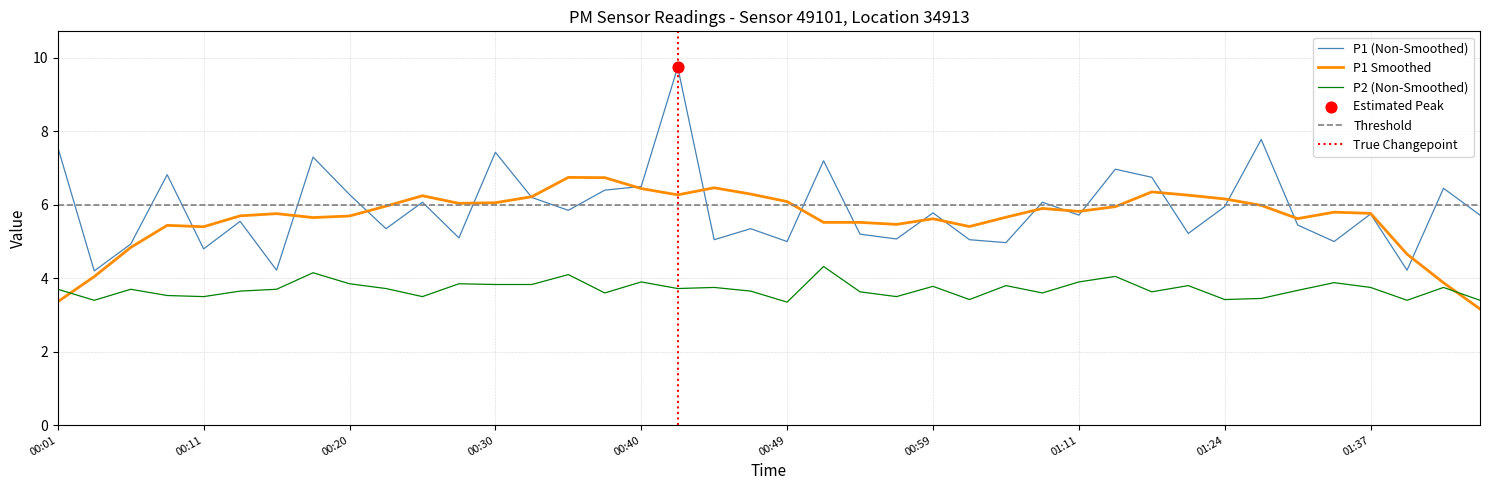

Is the value of P1 at 00:06 greater than the value of P2 at 01:44?

Yes